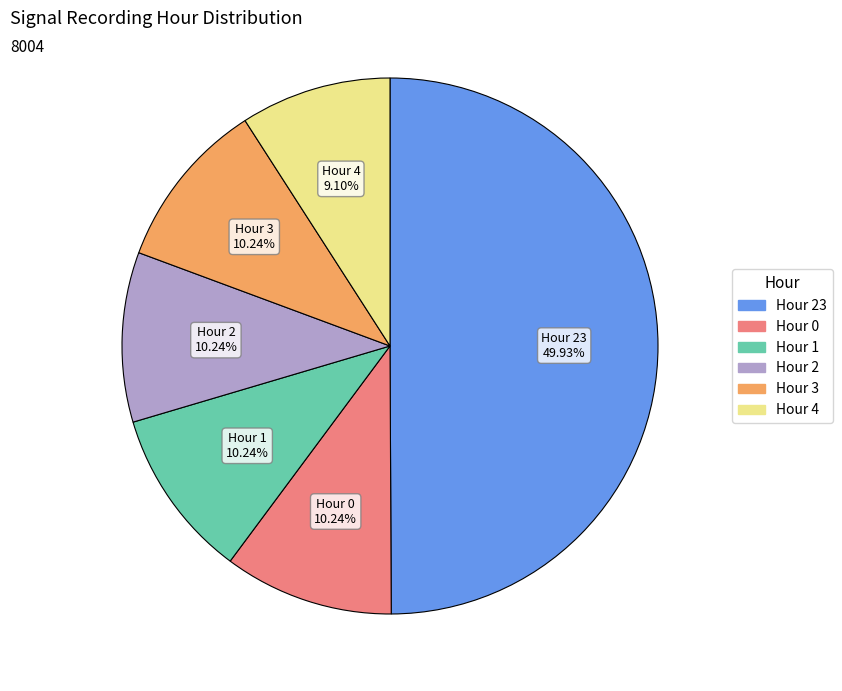

How many slices are in this pie chart?

6